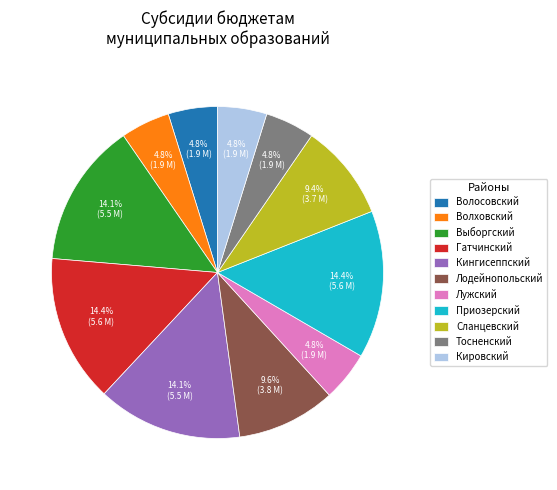

Count the number of slices in the pie.

11